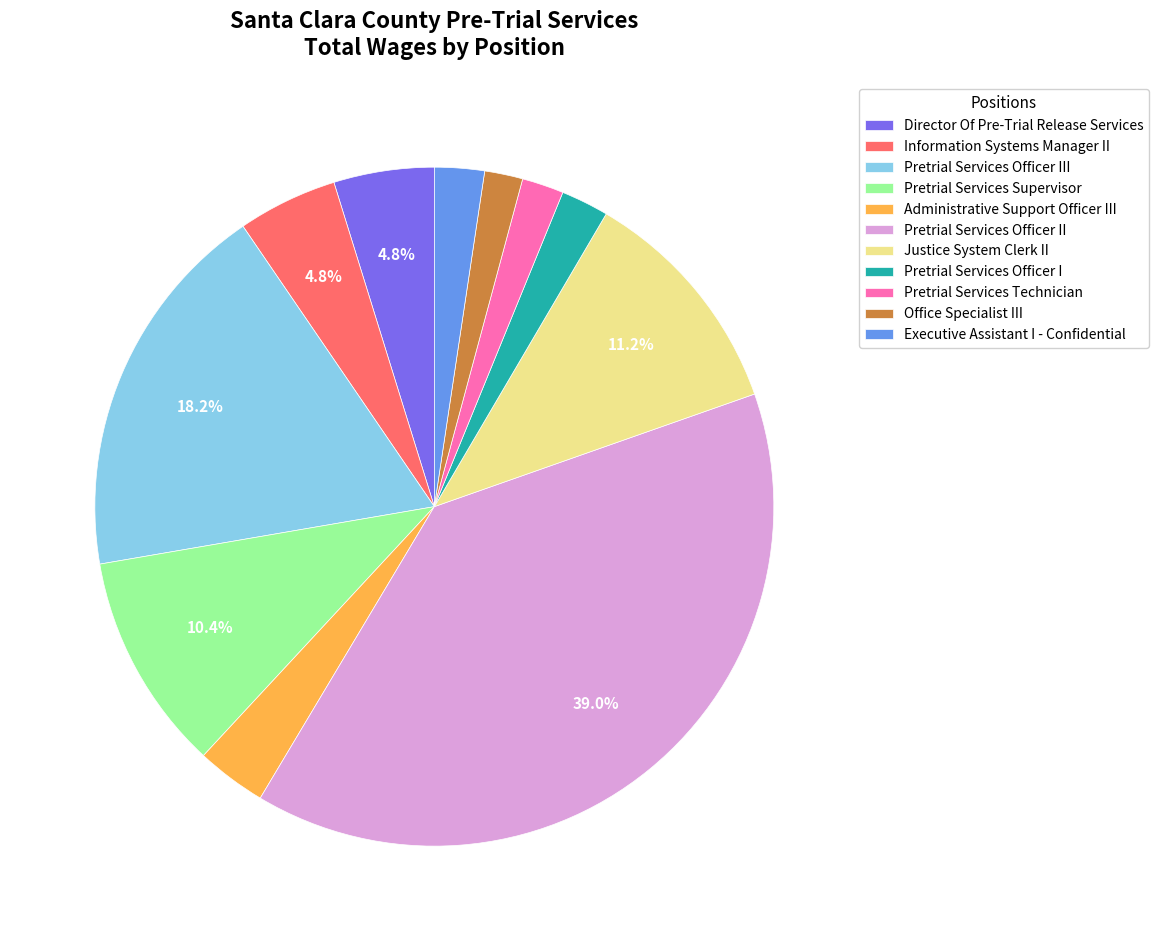

Which category has the biggest portion of the pie?

Pretrial Services Officer II